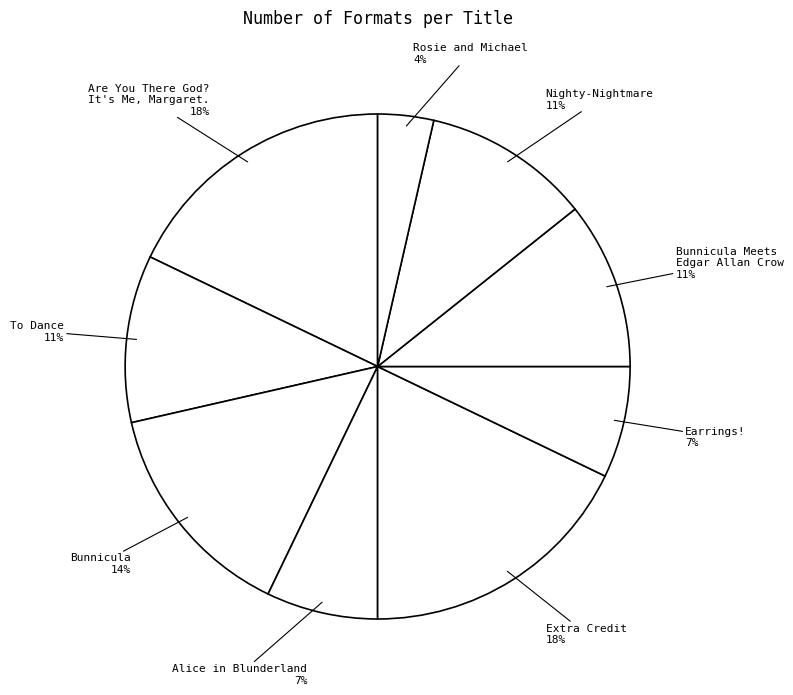

Does Alice in Blunderland represent more than half of the total?

No